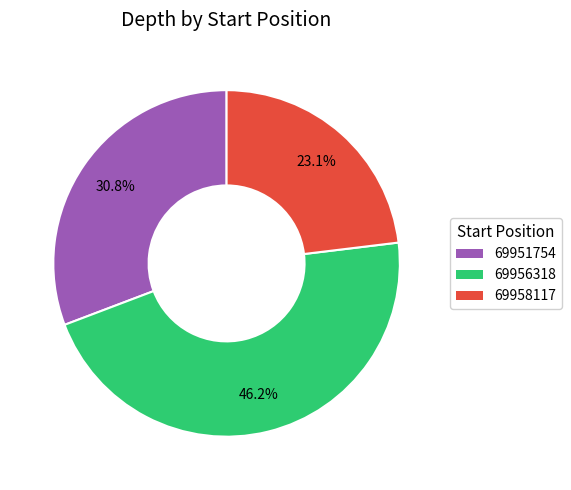

What is the largest slice in the pie chart?

69956318